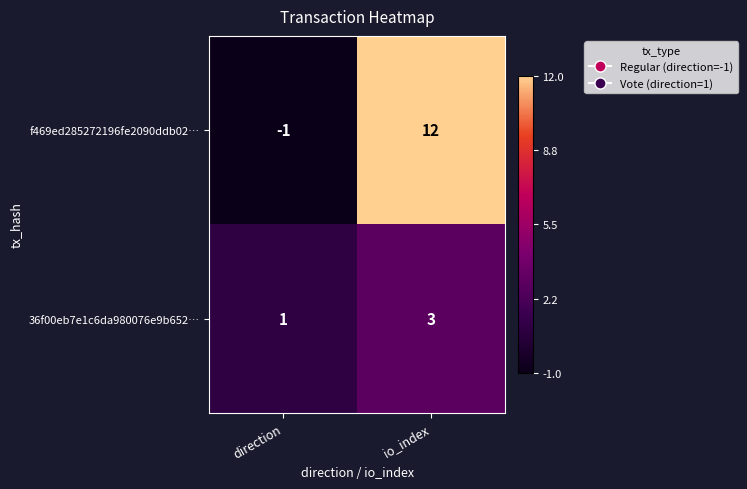

What is the difference between the maximum and minimum values in the f469ed285272196fe2090ddb02… series?

13